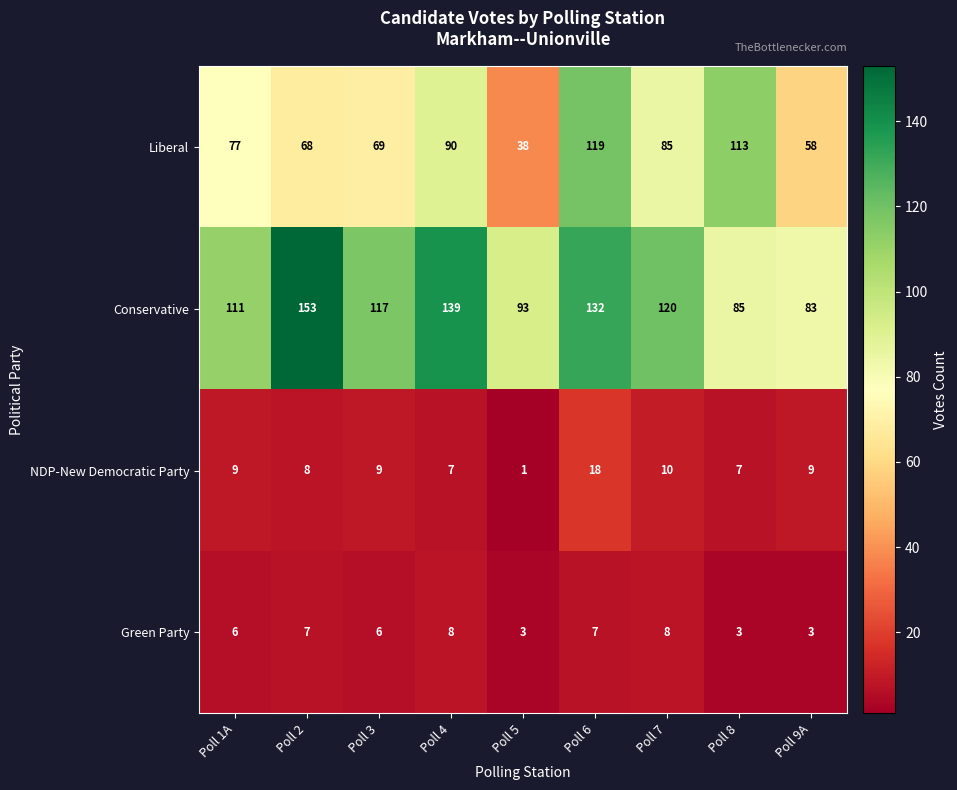

What is the approximate value of Green Party at Poll 5?

3